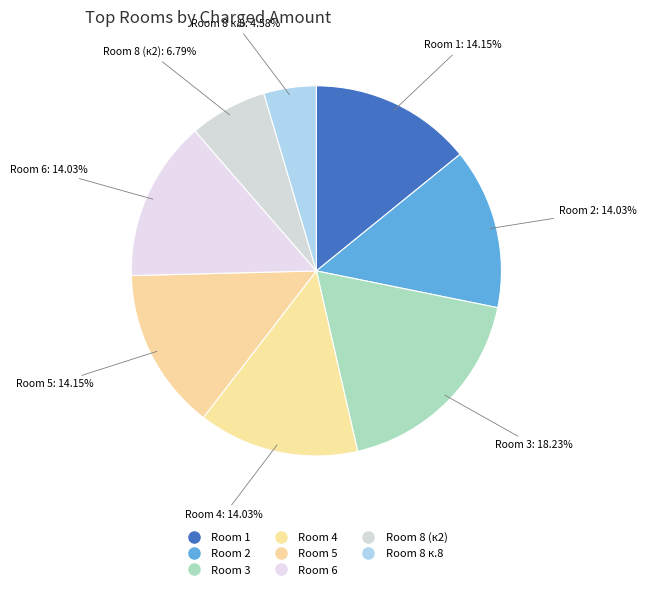

Count the number of slices in the pie.

8